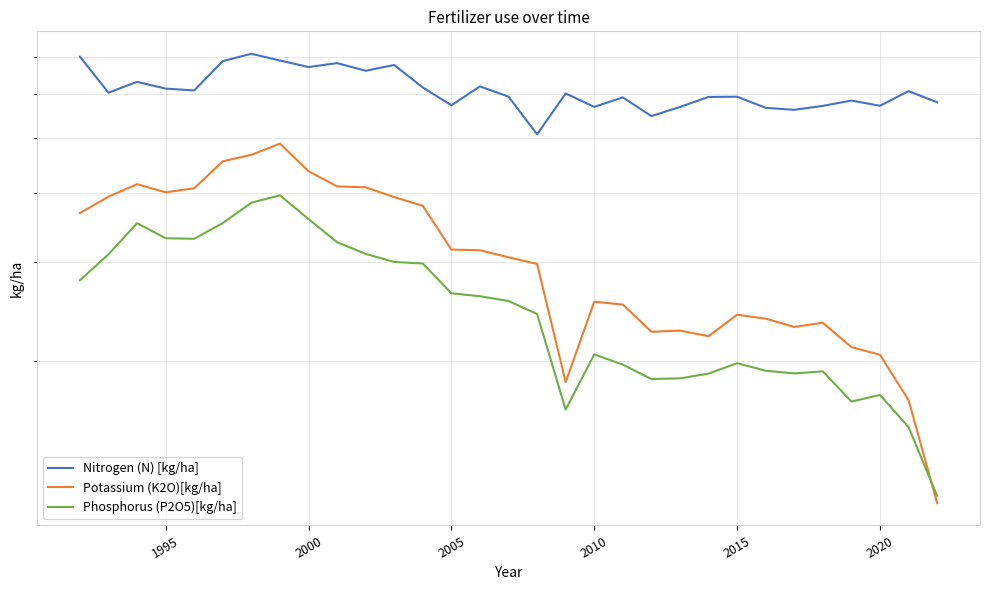

At which category does Potassium (K2O)[kg/ha] reach its first local valley?

1995